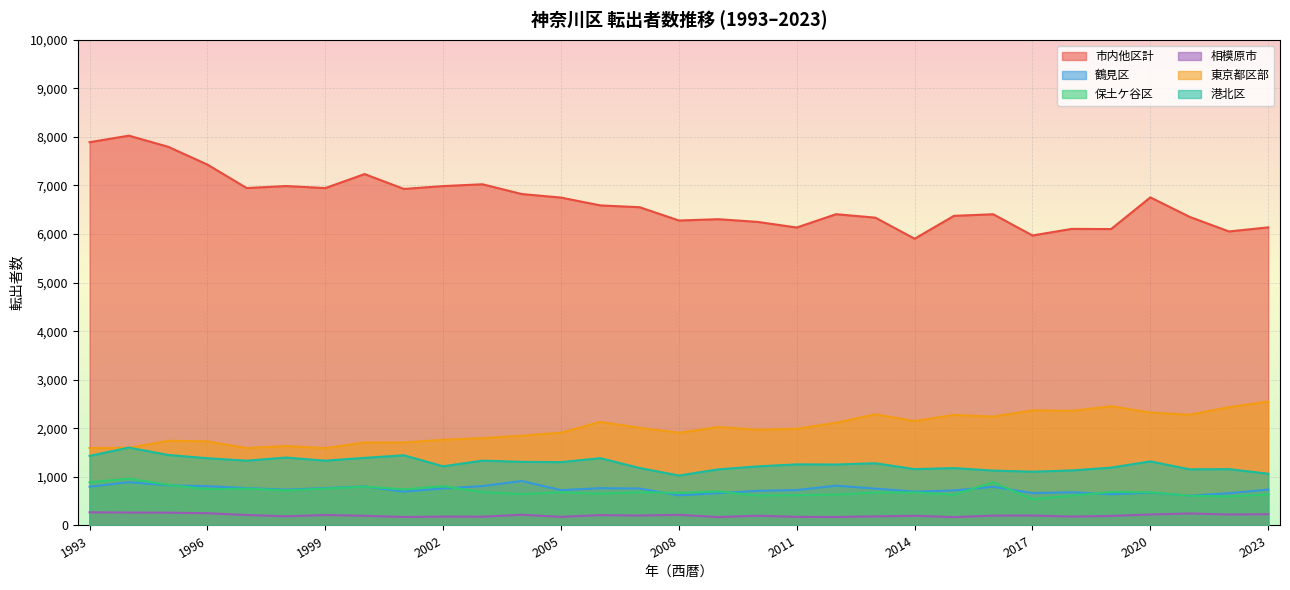

What value does the 保土ケ谷区 series have at 1999?

760